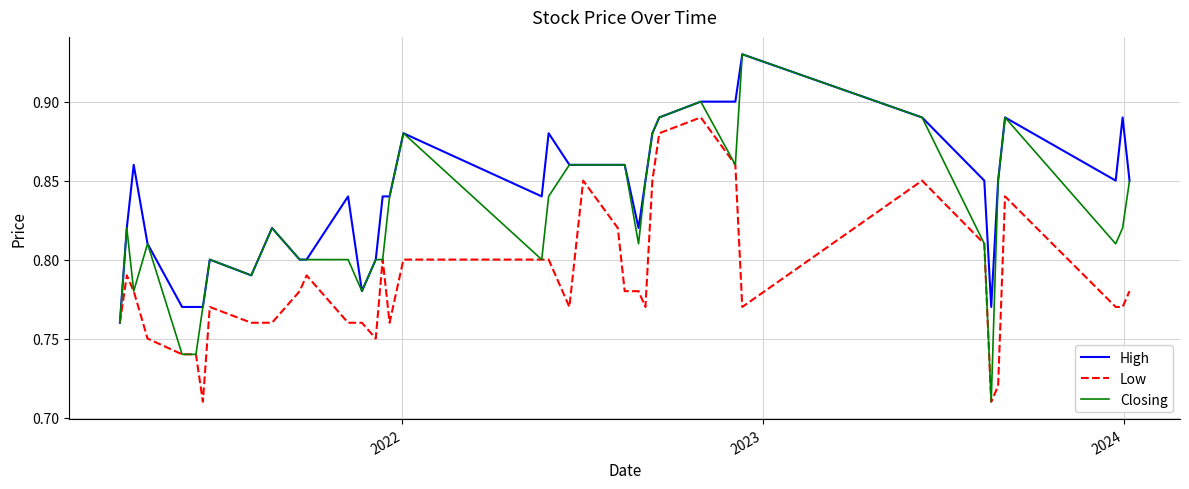

List the series in order of their overall mean, lowest first.

Low, Closing, High